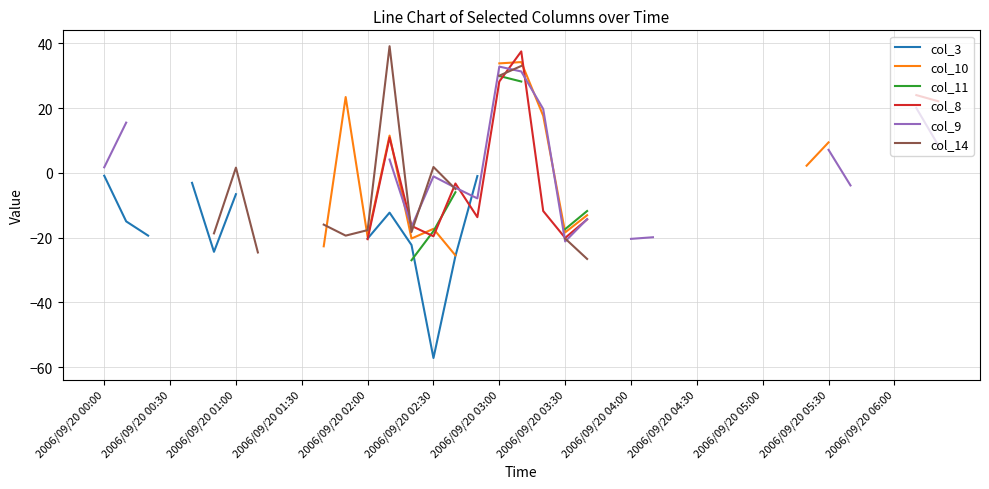

How many lines are shown in the chart?

6